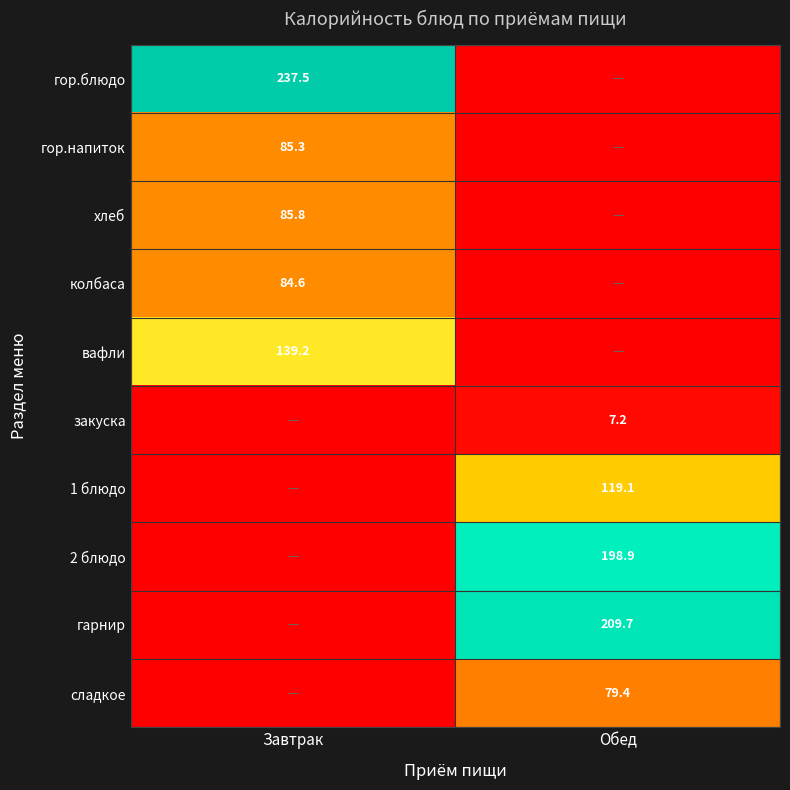

True or false: гарнир has a value of 137.9 at Обед.

False